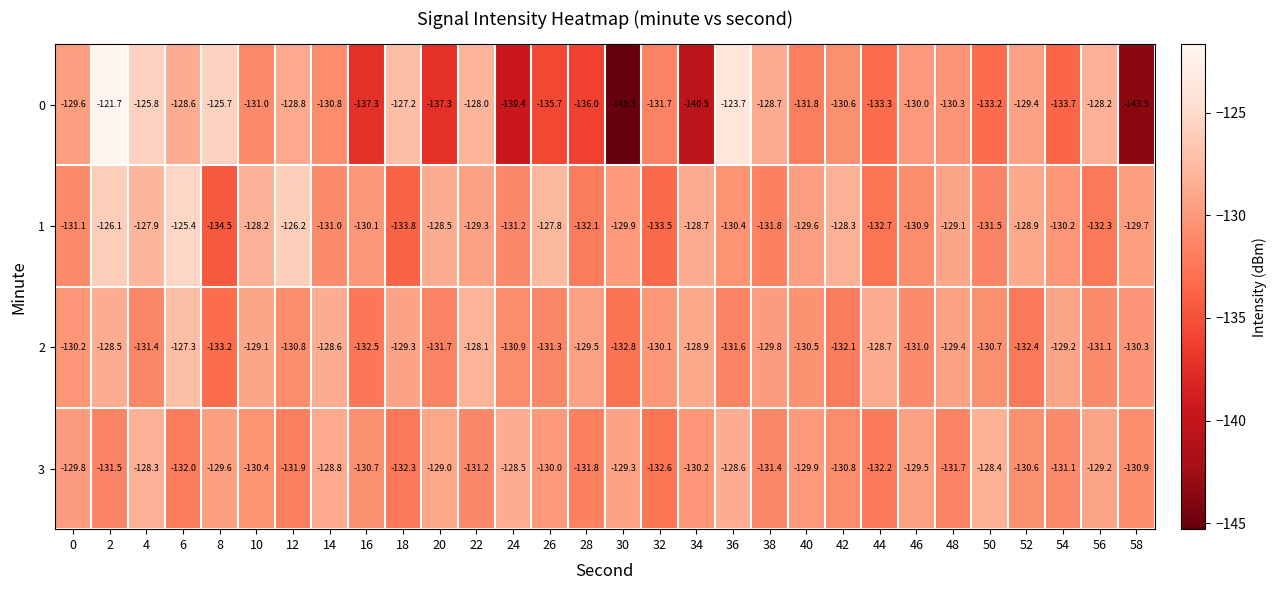

Rank the series at 40 from highest to lowest value.

1, 3, 2, 0